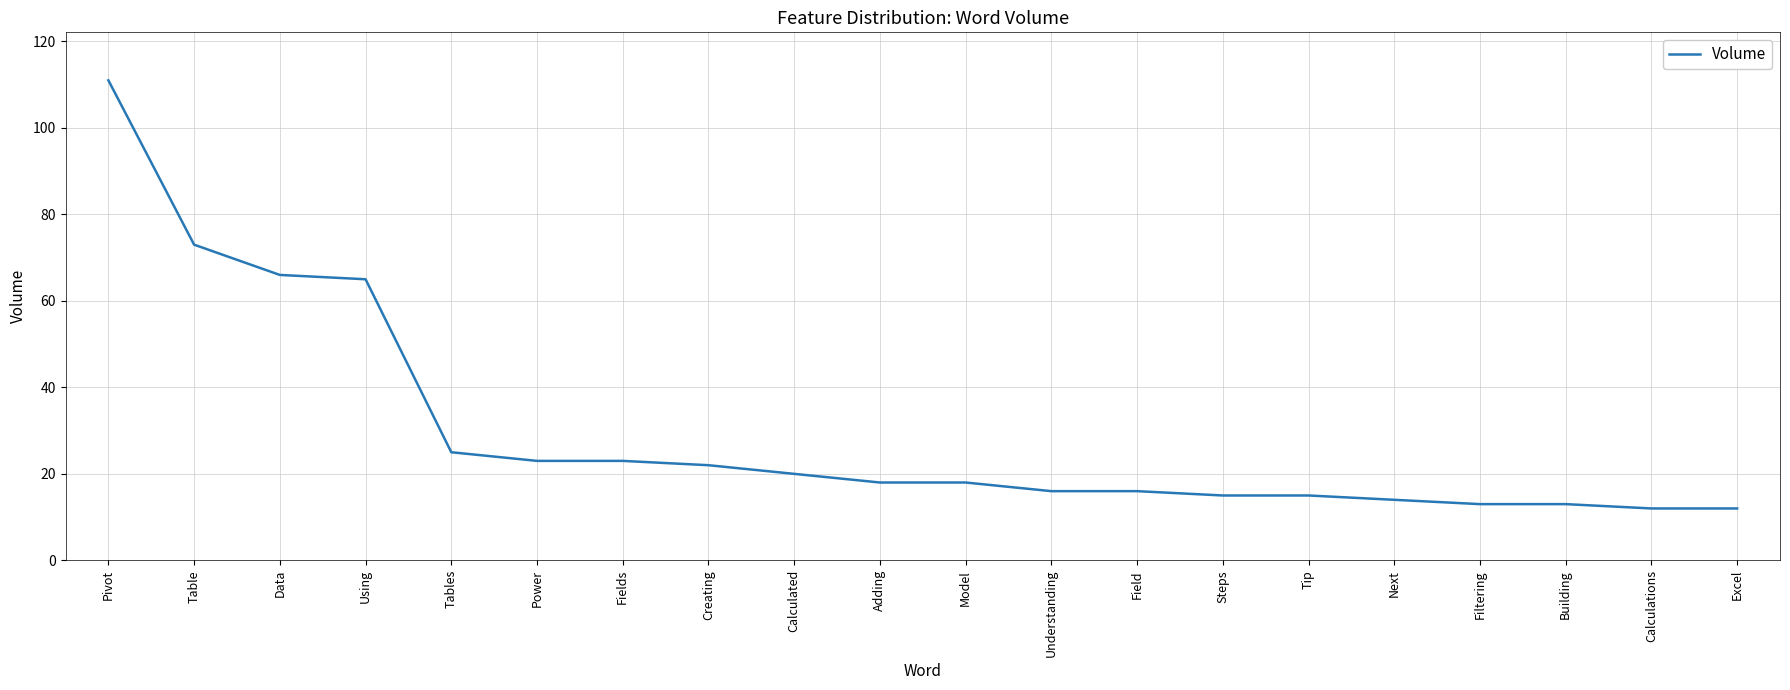

What position from the left is Filtering?

17